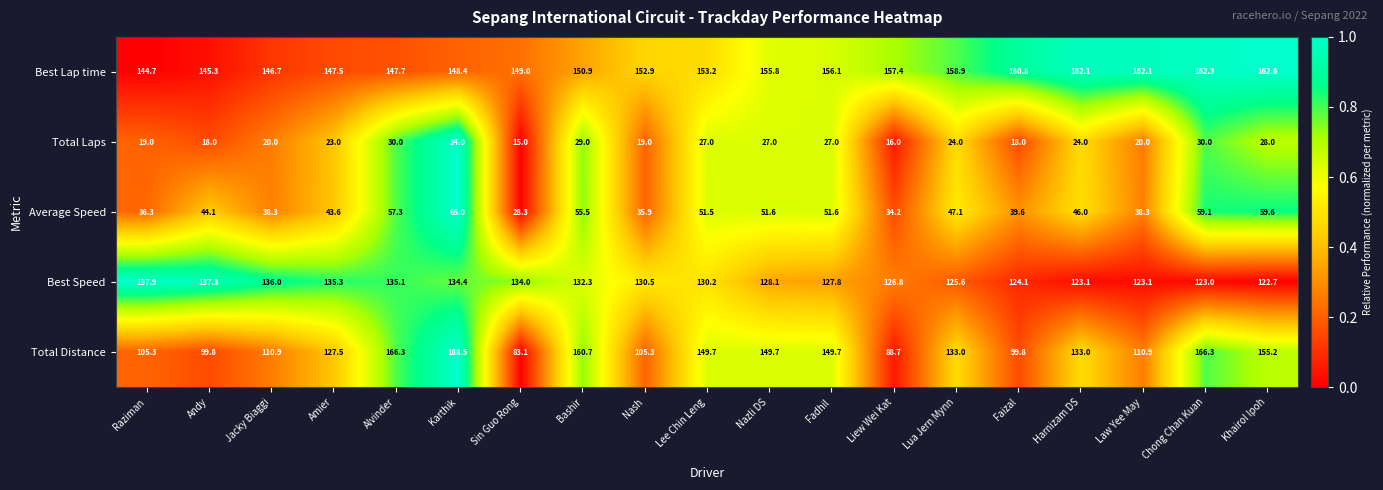

What is the difference between the maximum and minimum values in the Total Distance series?

105.4